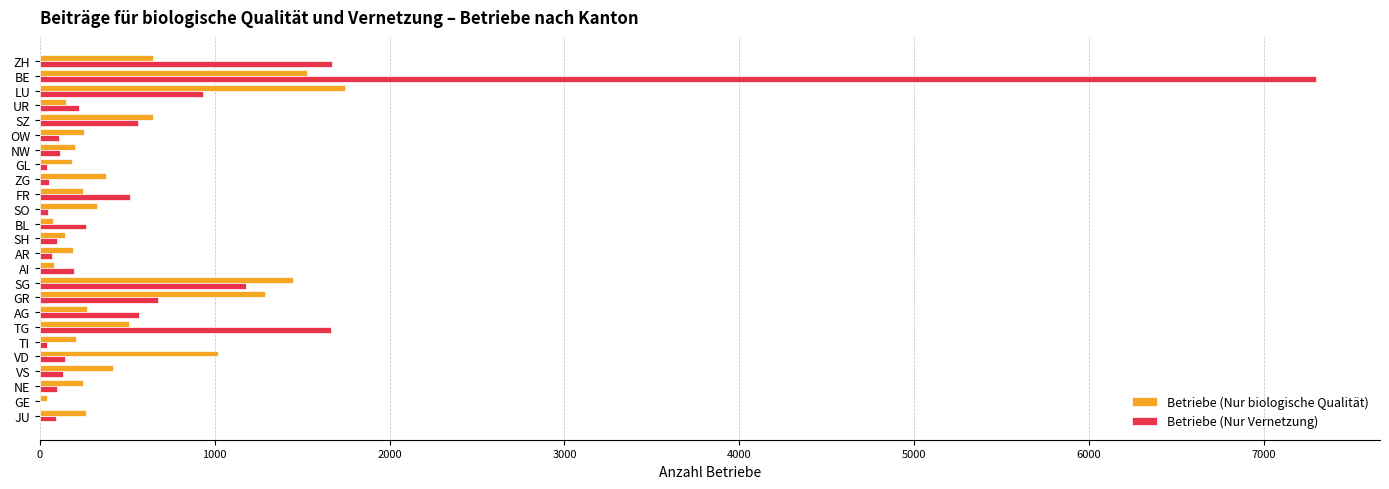

What is the sum of all Betriebe (Nur Vernetzung) values?

16776